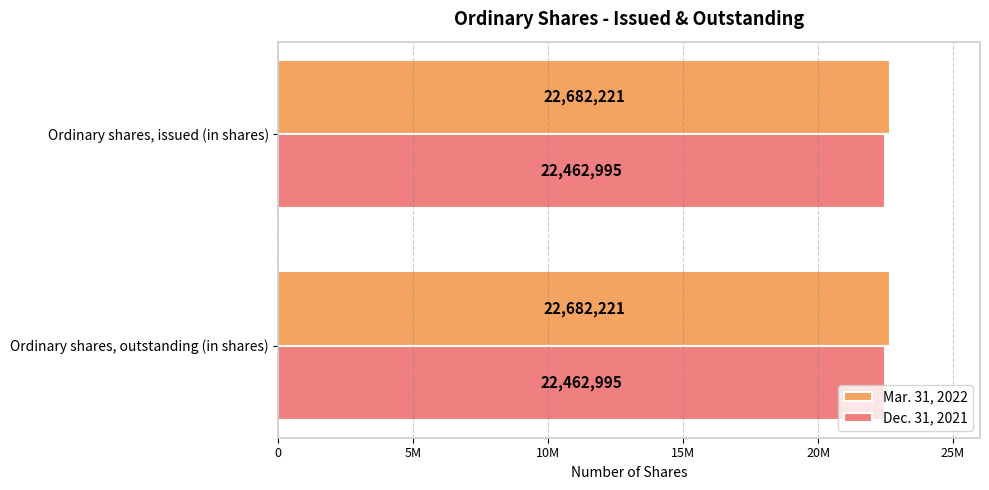

Read the Mar. 31, 2022 value at Ordinary shares, outstanding (in shares).

22682221